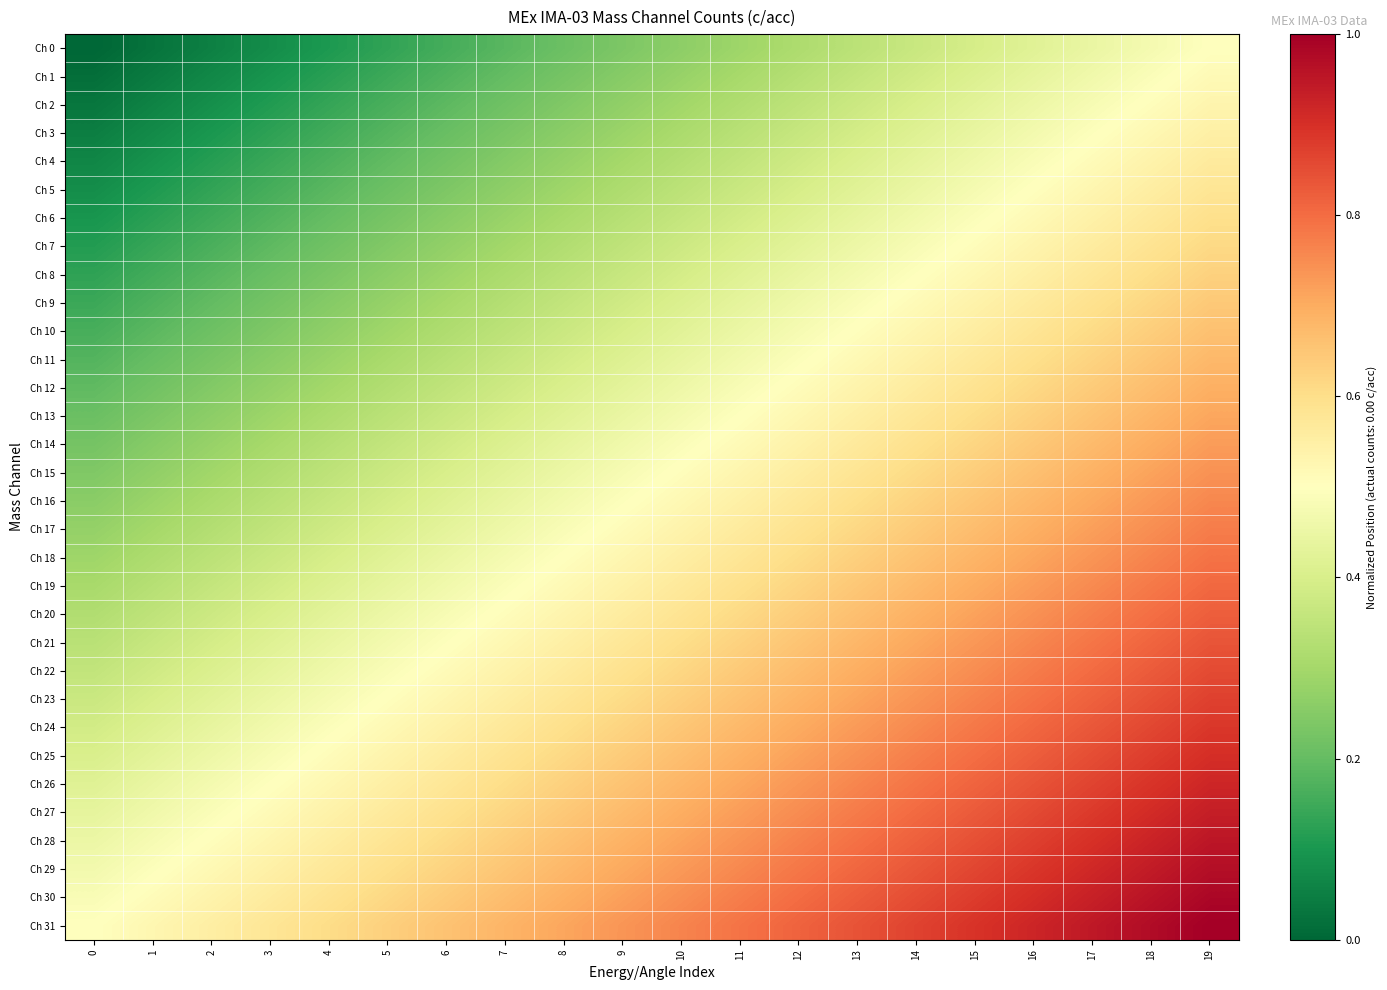

Reading left to right, list all the values displayed in this chart.

Ch 0: 0=0.0	1=0.0	2=0.1	3=0.1	4=0.1	5=0.1	6=0.2	7=0.2	8=0.2	9=0.2	10=0.3	11=0.3	12=0.3	13=0.3	14=0.4	15=0.4	16=0.4	17=0.4	18=0.5	19=0.5
Ch 1: 0=0.0	1=0.0	2=0.1	3=0.1	4=0.1	5=0.1	6=0.2	7=0.2	8=0.2	9=0.3	10=0.3	11=0.3	12=0.3	13=0.4	14=0.4	15=0.4	16=0.4	17=0.5	18=0.5	19=0.5
Ch 2: 0=0.0	1=0.1	2=0.1	3=0.1	4=0.1	5=0.2	6=0.2	7=0.2	8=0.2	9=0.3	10=0.3	11=0.3	12=0.3	13=0.4	14=0.4	15=0.4	16=0.5	17=0.5	18=0.5	19=0.5
Ch 3: 0=0.0	1=0.1	2=0.1	3=0.1	4=0.2	5=0.2	6=0.2	7=0.2	8=0.3	9=0.3	10=0.3	11=0.3	12=0.4	13=0.4	14=0.4	15=0.4	16=0.5	17=0.5	18=0.5	19=0.5
Ch 4: 0=0.1	1=0.1	2=0.1	3=0.1	4=0.2	5=0.2	6=0.2	7=0.2	8=0.3	9=0.3	10=0.3	11=0.4	12=0.4	13=0.4	14=0.4	15=0.5	16=0.5	17=0.5	18=0.5	19=0.6
Ch 5: 0=0.1	1=0.1	2=0.1	3=0.2	4=0.2	5=0.2	6=0.2	7=0.3	8=0.3	9=0.3	10=0.3	11=0.4	12=0.4	13=0.4	14=0.4	15=0.5	16=0.5	17=0.5	18=0.6	19=0.6
Ch 6: 0=0.1	1=0.1	2=0.1	3=0.2	4=0.2	5=0.2	6=0.3	7=0.3	8=0.3	9=0.3	10=0.4	11=0.4	12=0.4	13=0.4	14=0.5	15=0.5	16=0.5	17=0.5	18=0.6	19=0.6
Ch 7: 0=0.1	1=0.1	2=0.2	3=0.2	4=0.2	5=0.2	6=0.3	7=0.3	8=0.3	9=0.3	10=0.4	11=0.4	12=0.4	13=0.5	14=0.5	15=0.5	16=0.5	17=0.6	18=0.6	19=0.6
Ch 8: 0=0.1	1=0.2	2=0.2	3=0.2	4=0.2	5=0.3	6=0.3	7=0.3	8=0.3	9=0.4	10=0.4	11=0.4	12=0.4	13=0.5	14=0.5	15=0.5	16=0.6	17=0.6	18=0.6	19=0.6
Ch 9: 0=0.1	1=0.2	2=0.2	3=0.2	4=0.3	5=0.3	6=0.3	7=0.3	8=0.4	9=0.4	10=0.4	11=0.4	12=0.5	13=0.5	14=0.5	15=0.5	16=0.6	17=0.6	18=0.6	19=0.6
Ch 10: 0=0.2	1=0.2	2=0.2	3=0.2	4=0.3	5=0.3	6=0.3	7=0.3	8=0.4	9=0.4	10=0.4	11=0.5	12=0.5	13=0.5	14=0.5	15=0.6	16=0.6	17=0.6	18=0.6	19=0.7
Ch 11: 0=0.2	1=0.2	2=0.2	3=0.3	4=0.3	5=0.3	6=0.3	7=0.4	8=0.4	9=0.4	10=0.4	11=0.5	12=0.5	13=0.5	14=0.5	15=0.6	16=0.6	17=0.6	18=0.7	19=0.7
Ch 12: 0=0.2	1=0.2	2=0.2	3=0.3	4=0.3	5=0.3	6=0.4	7=0.4	8=0.4	9=0.4	10=0.5	11=0.5	12=0.5	13=0.5	14=0.6	15=0.6	16=0.6	17=0.6	18=0.7	19=0.7
Ch 13: 0=0.2	1=0.2	2=0.3	3=0.3	4=0.3	5=0.3	6=0.4	7=0.4	8=0.4	9=0.4	10=0.5	11=0.5	12=0.5	13=0.6	14=0.6	15=0.6	16=0.6	17=0.7	18=0.7	19=0.7
Ch 14: 0=0.2	1=0.3	2=0.3	3=0.3	4=0.3	5=0.4	6=0.4	7=0.4	8=0.4	9=0.5	10=0.5	11=0.5	12=0.5	13=0.6	14=0.6	15=0.6	16=0.6	17=0.7	18=0.7	19=0.7
Ch 15: 0=0.2	1=0.3	2=0.3	3=0.3	4=0.3	5=0.4	6=0.4	7=0.4	8=0.5	9=0.5	10=0.5	11=0.5	12=0.6	13=0.6	14=0.6	15=0.6	16=0.7	17=0.7	18=0.7	19=0.7
Ch 16: 0=0.3	1=0.3	2=0.3	3=0.3	4=0.4	5=0.4	6=0.4	7=0.4	8=0.5	9=0.5	10=0.5	11=0.5	12=0.6	13=0.6	14=0.6	15=0.7	16=0.7	17=0.7	18=0.7	19=0.8
Ch 17: 0=0.3	1=0.3	2=0.3	3=0.4	4=0.4	5=0.4	6=0.4	7=0.5	8=0.5	9=0.5	10=0.5	11=0.6	12=0.6	13=0.6	14=0.6	15=0.7	16=0.7	17=0.7	18=0.7	19=0.8
Ch 18: 0=0.3	1=0.3	2=0.3	3=0.4	4=0.4	5=0.4	6=0.4	7=0.5	8=0.5	9=0.5	10=0.6	11=0.6	12=0.6	13=0.6	14=0.7	15=0.7	16=0.7	17=0.7	18=0.8	19=0.8
Ch 19: 0=0.3	1=0.3	2=0.4	3=0.4	4=0.4	5=0.4	6=0.5	7=0.5	8=0.5	9=0.5	10=0.6	11=0.6	12=0.6	13=0.6	14=0.7	15=0.7	16=0.7	17=0.8	18=0.8	19=0.8
Ch 20: 0=0.3	1=0.3	2=0.4	3=0.4	4=0.4	5=0.5	6=0.5	7=0.5	8=0.5	9=0.6	10=0.6	11=0.6	12=0.6	13=0.7	14=0.7	15=0.7	16=0.7	17=0.8	18=0.8	19=0.8
Ch 21: 0=0.3	1=0.4	2=0.4	3=0.4	4=0.4	5=0.5	6=0.5	7=0.5	8=0.5	9=0.6	10=0.6	11=0.6	12=0.7	13=0.7	14=0.7	15=0.7	16=0.8	17=0.8	18=0.8	19=0.8
Ch 22: 0=0.4	1=0.4	2=0.4	3=0.4	4=0.5	5=0.5	6=0.5	7=0.5	8=0.6	9=0.6	10=0.6	11=0.6	12=0.7	13=0.7	14=0.7	15=0.7	16=0.8	17=0.8	18=0.8	19=0.9
Ch 23: 0=0.4	1=0.4	2=0.4	3=0.4	4=0.5	5=0.5	6=0.5	7=0.6	8=0.6	9=0.6	10=0.6	11=0.7	12=0.7	13=0.7	14=0.7	15=0.8	16=0.8	17=0.8	18=0.8	19=0.9
Ch 24: 0=0.4	1=0.4	2=0.4	3=0.5	4=0.5	5=0.5	6=0.5	7=0.6	8=0.6	9=0.6	10=0.7	11=0.7	12=0.7	13=0.7	14=0.8	15=0.8	16=0.8	17=0.8	18=0.9	19=0.9
Ch 25: 0=0.4	1=0.4	2=0.5	3=0.5	4=0.5	5=0.5	6=0.6	7=0.6	8=0.6	9=0.6	10=0.7	11=0.7	12=0.7	13=0.7	14=0.8	15=0.8	16=0.8	17=0.9	18=0.9	19=0.9
Ch 26: 0=0.4	1=0.4	2=0.5	3=0.5	4=0.5	5=0.6	6=0.6	7=0.6	8=0.6	9=0.7	10=0.7	11=0.7	12=0.7	13=0.8	14=0.8	15=0.8	16=0.8	17=0.9	18=0.9	19=0.9
Ch 27: 0=0.4	1=0.5	2=0.5	3=0.5	4=0.5	5=0.6	6=0.6	7=0.6	8=0.6	9=0.7	10=0.7	11=0.7	12=0.8	13=0.8	14=0.8	15=0.8	16=0.9	17=0.9	18=0.9	19=0.9
Ch 28: 0=0.5	1=0.5	2=0.5	3=0.5	4=0.6	5=0.6	6=0.6	7=0.6	8=0.7	9=0.7	10=0.7	11=0.7	12=0.8	13=0.8	14=0.8	15=0.8	16=0.9	17=0.9	18=0.9	19=1.0
Ch 29: 0=0.5	1=0.5	2=0.5	3=0.5	4=0.6	5=0.6	6=0.6	7=0.7	8=0.7	9=0.7	10=0.7	11=0.8	12=0.8	13=0.8	14=0.8	15=0.9	16=0.9	17=0.9	18=0.9	19=1.0
Ch 30: 0=0.5	1=0.5	2=0.5	3=0.6	4=0.6	5=0.6	6=0.6	7=0.7	8=0.7	9=0.7	10=0.7	11=0.8	12=0.8	13=0.8	14=0.9	15=0.9	16=0.9	17=0.9	18=1.0	19=1.0
Ch 31: 0=0.5	1=0.5	2=0.6	3=0.6	4=0.6	5=0.6	6=0.7	7=0.7	8=0.7	9=0.7	10=0.8	11=0.8	12=0.8	13=0.8	14=0.9	15=0.9	16=0.9	17=0.9	18=1.0	19=1.0